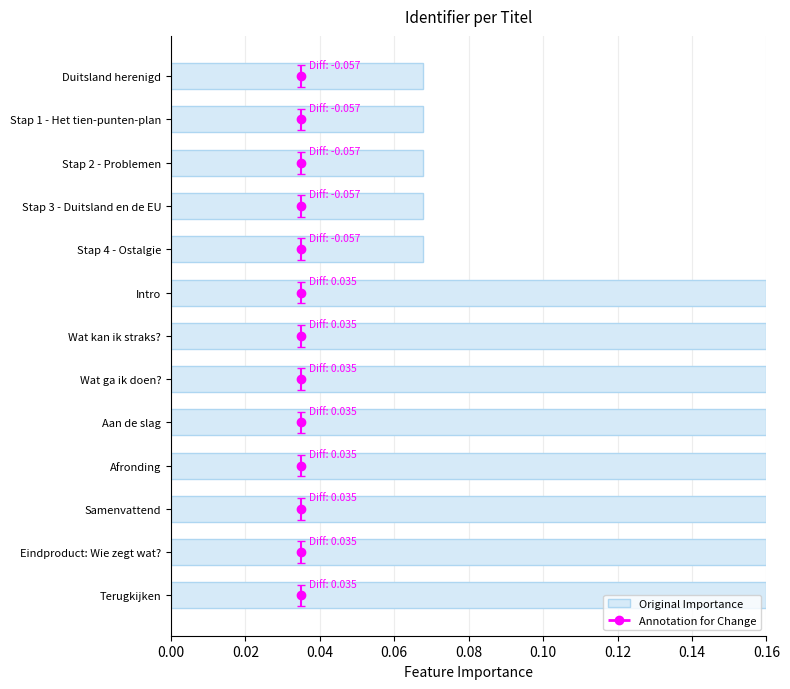

How many values are between 0 and 1?

13